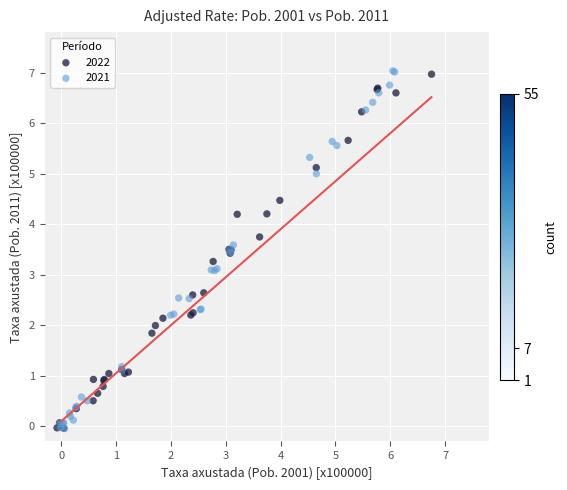

What are all the series names shown in the legend?

2022, 2021